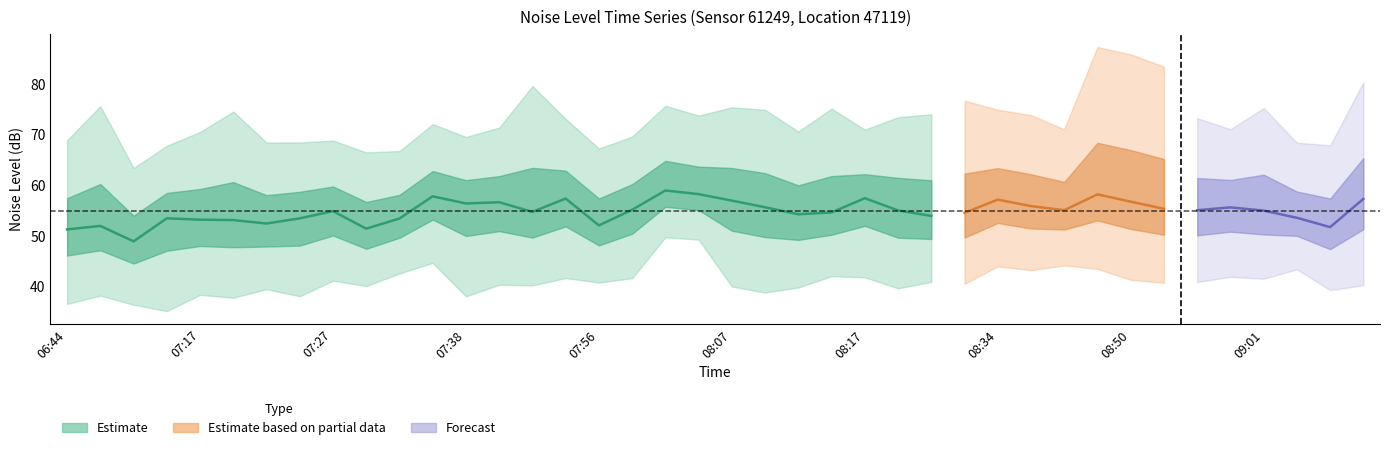

What is the difference between the highest and lowest values at 07:12?

27.0